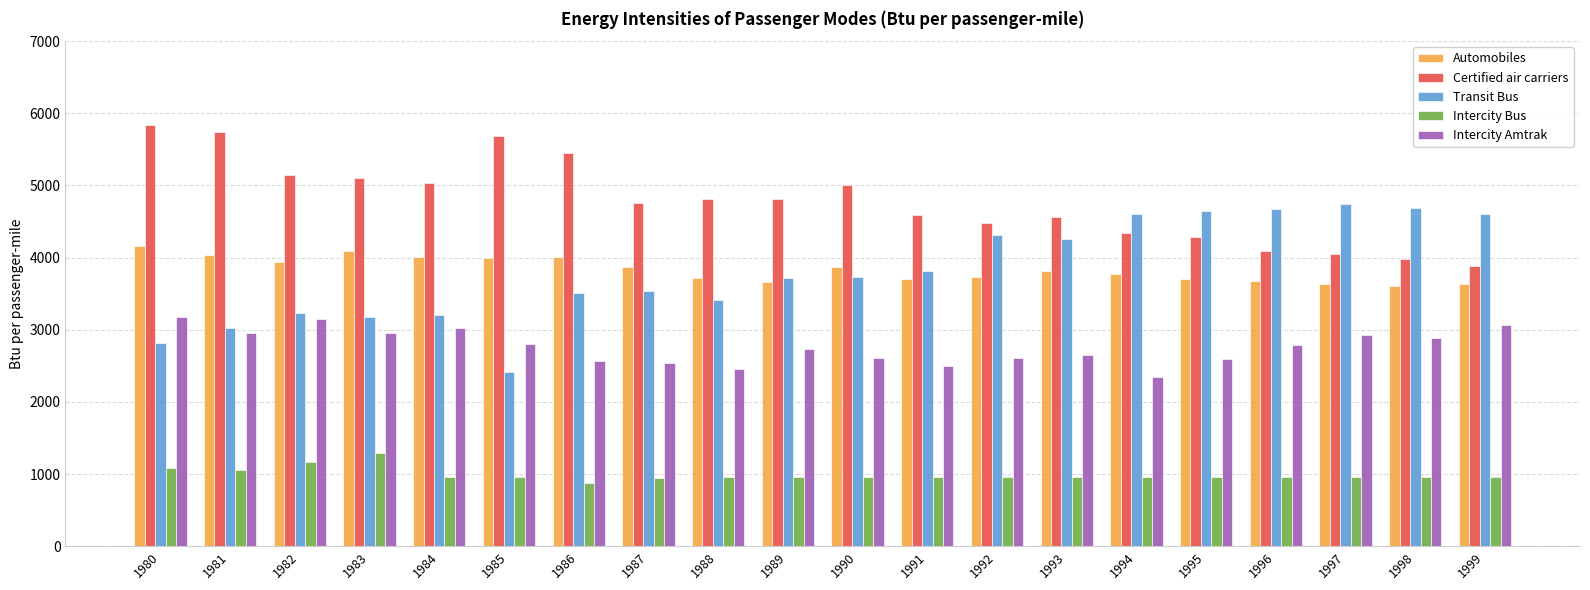

Which series has the largest total across all categories?

Certified air carriers